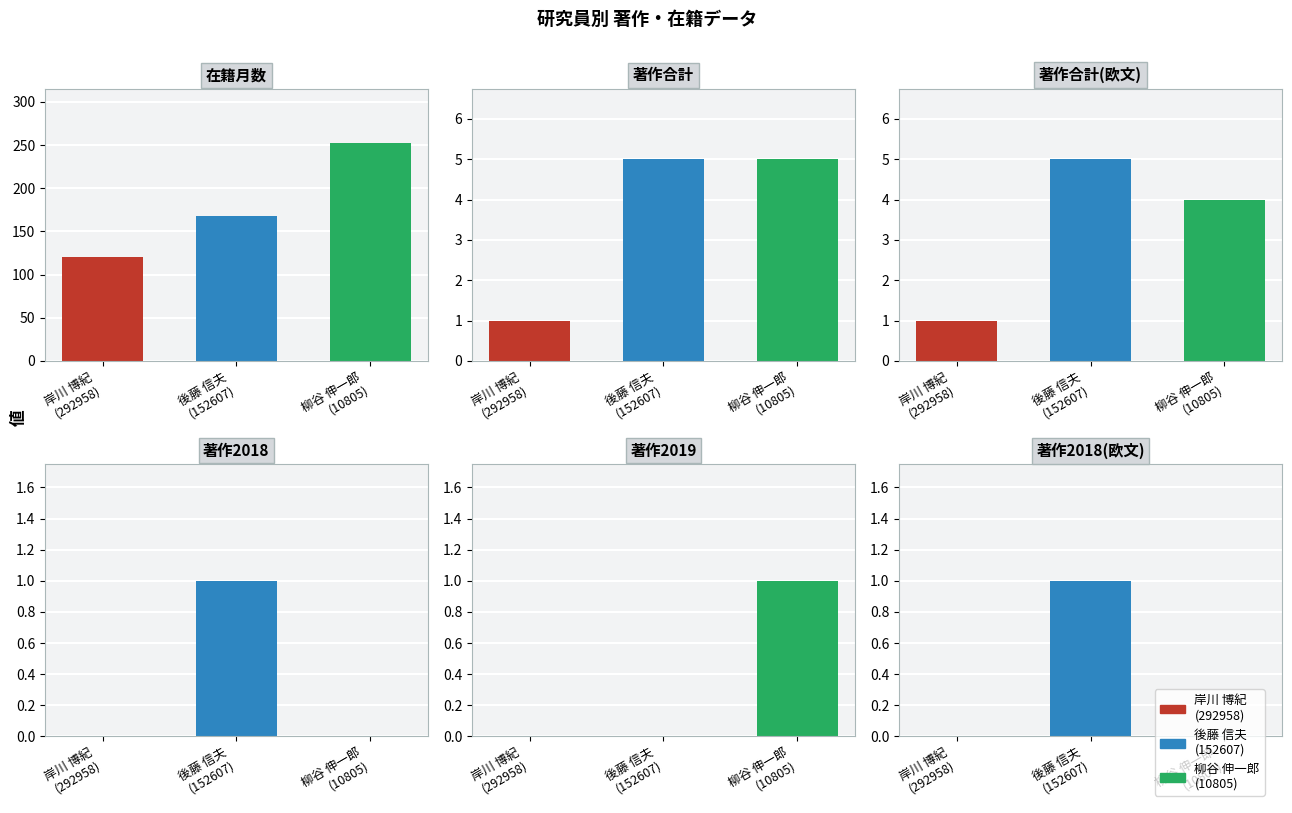

How many values in the 著作合計(欧文) series are below 4?

1